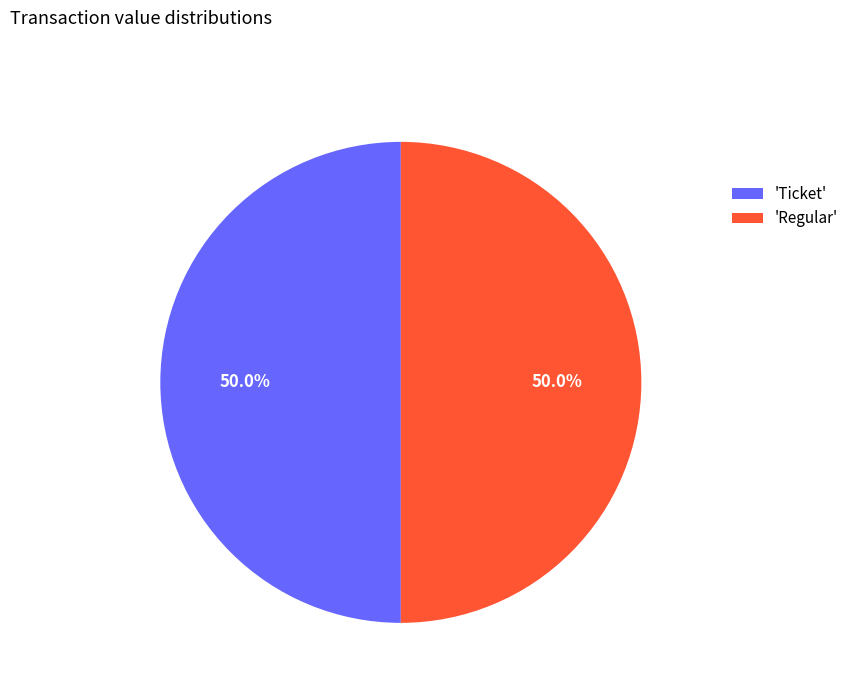

How much of the chart is everything except 'Regular'?

50.0%